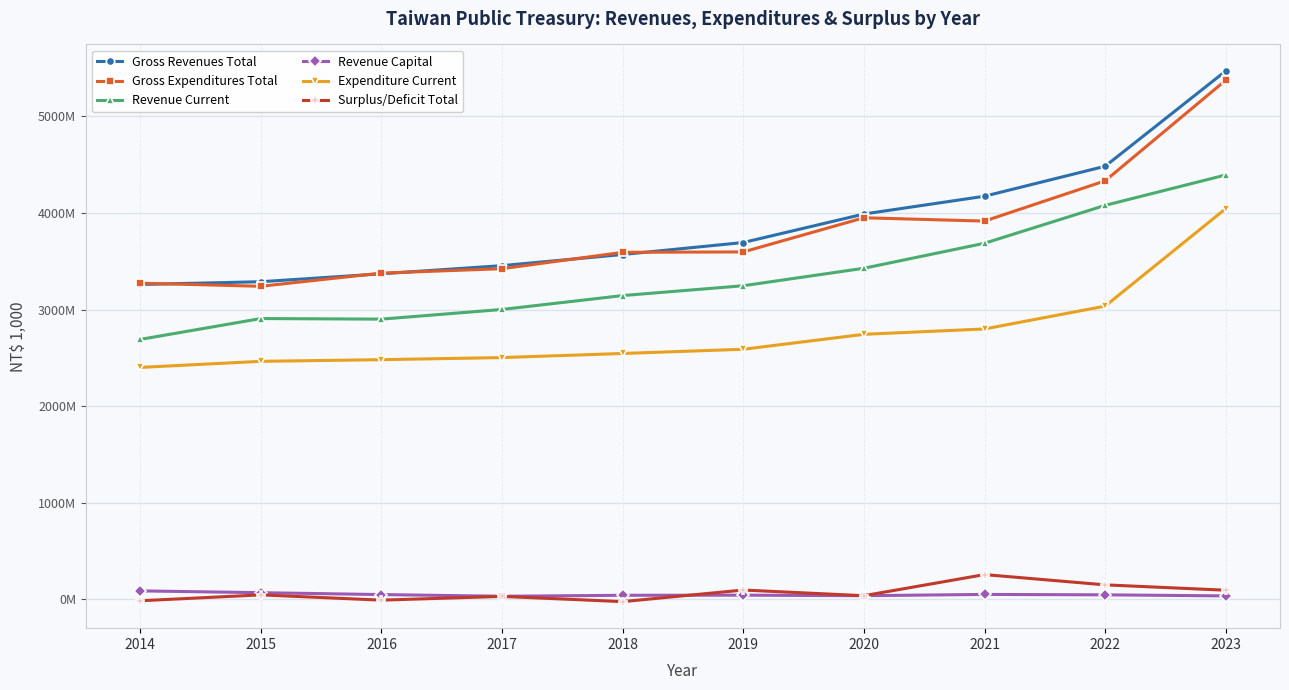

What is the highest value of the Revenue Current series?

4393784366